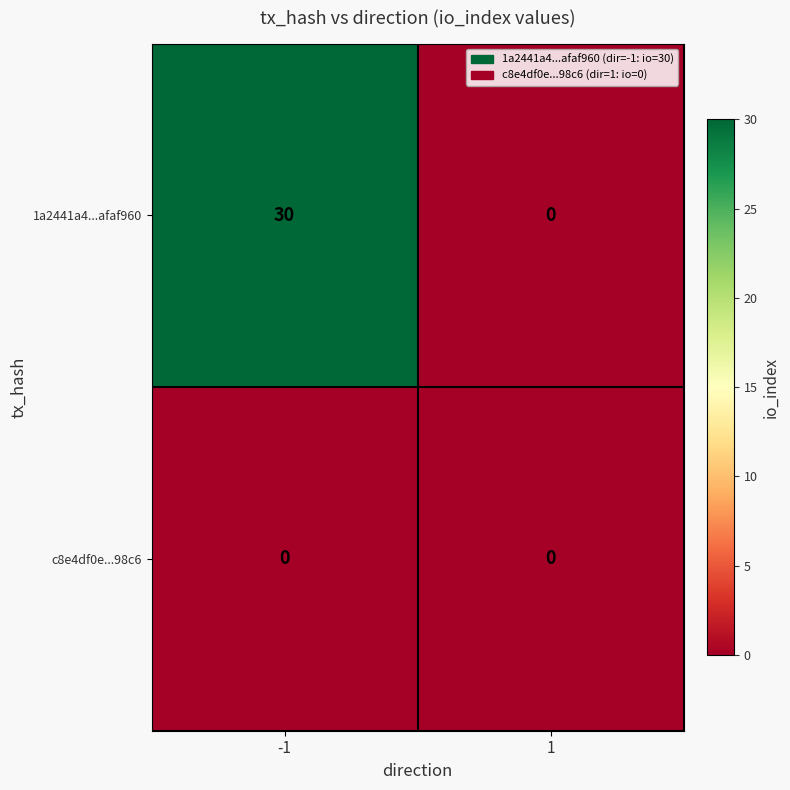

At how many categories does at least one series exceed 20?

1